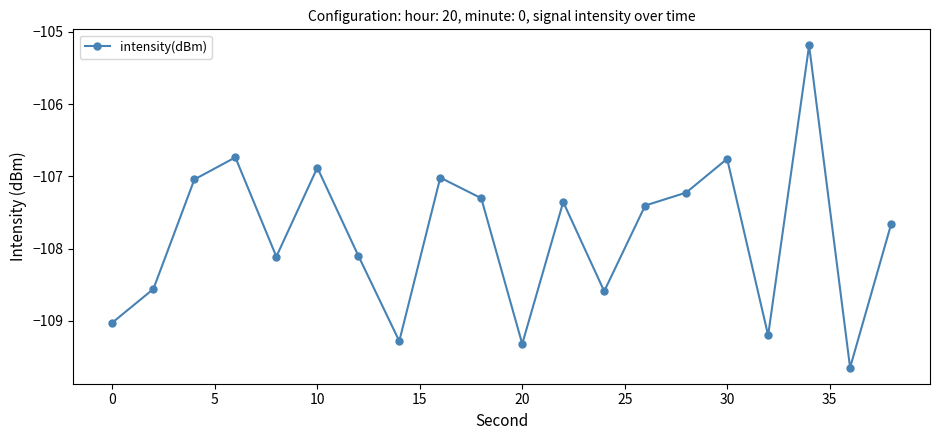

What is the smallest value displayed?

-109.6